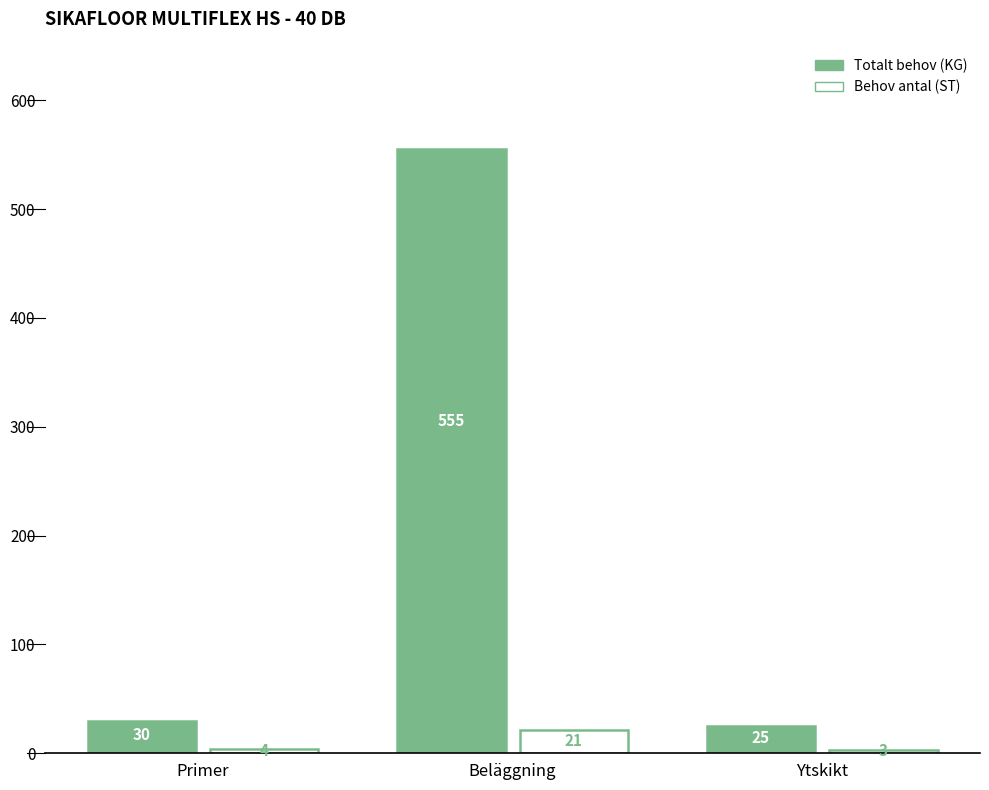

What is the average value of the Behov antal (ST) series?

9